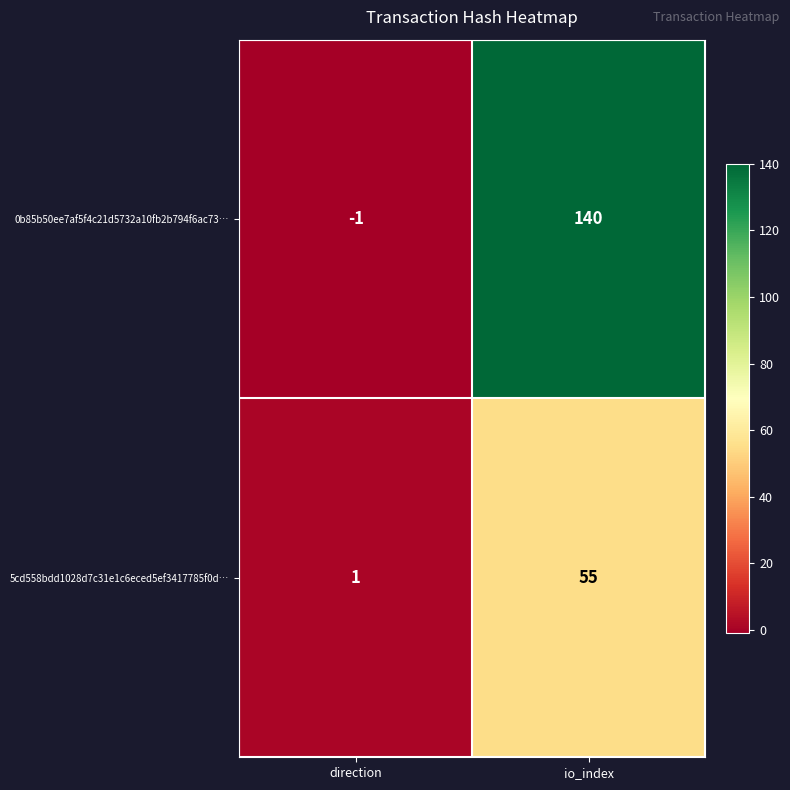

What is the total value across all series at io_index?

195